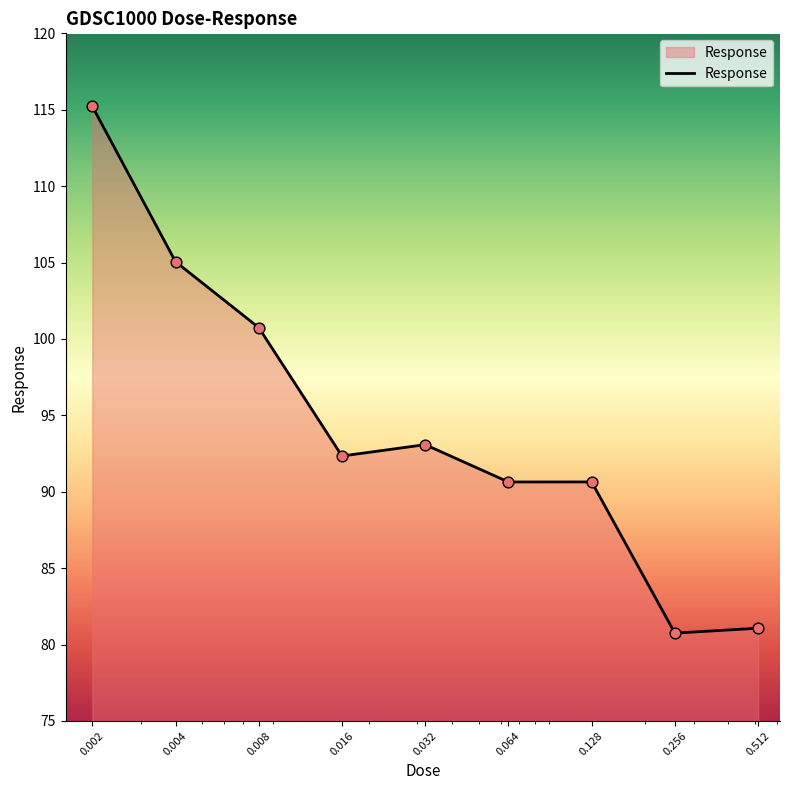

What is the difference between the maximum and minimum values?

34.5